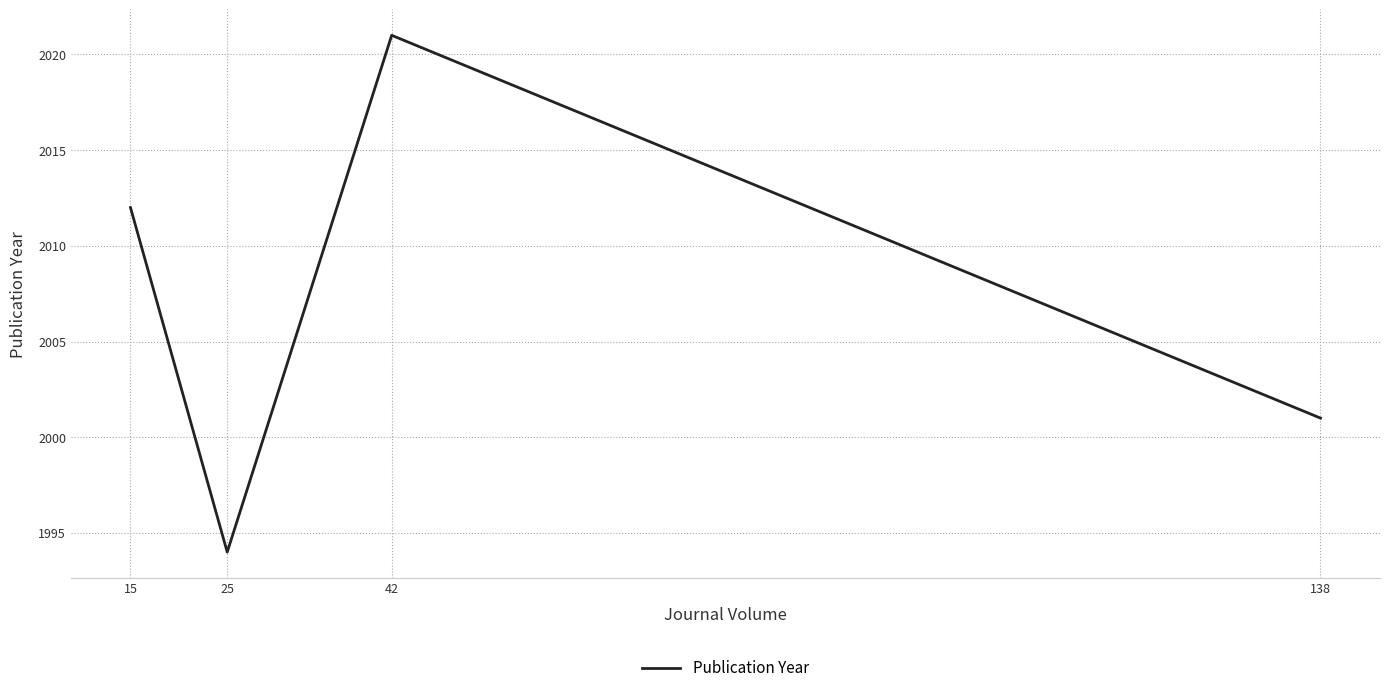

The value at 25 is 932. True or false?

False